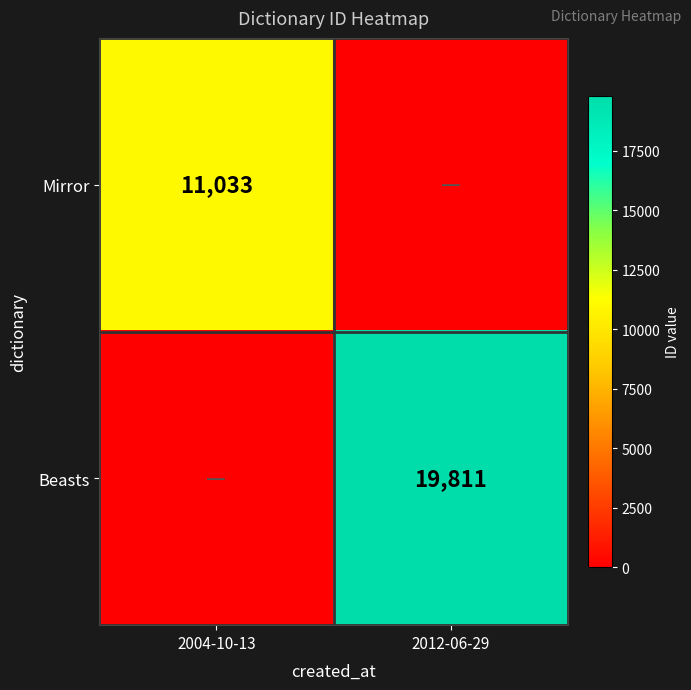

True or false: Mirror has a value of 11033 at 2004-10-13.

True